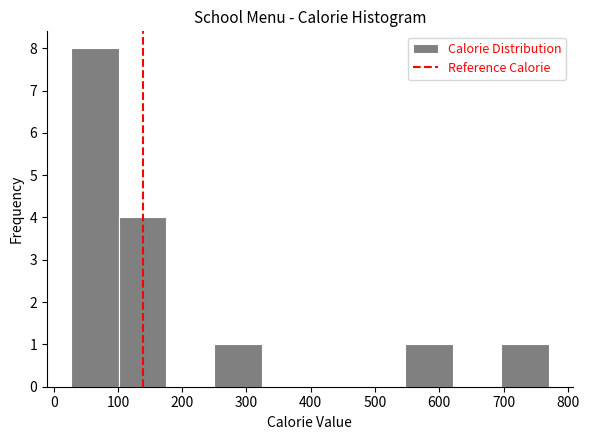

Reading left to right, transcribe this chart: for each bar, give the range it covers on the x-axis and its height. Neither the bar edges nor the heights are printed on the chart, so give them approximately, as read against the axes.

30 to 100: 8
100 to 180: 4
180 to 250: 0
250 to 320: 1
320 to 400: 0
400 to 470: 0
470 to 550: 0
550 to 620: 1
620 to 700: 0
700 to 770: 1